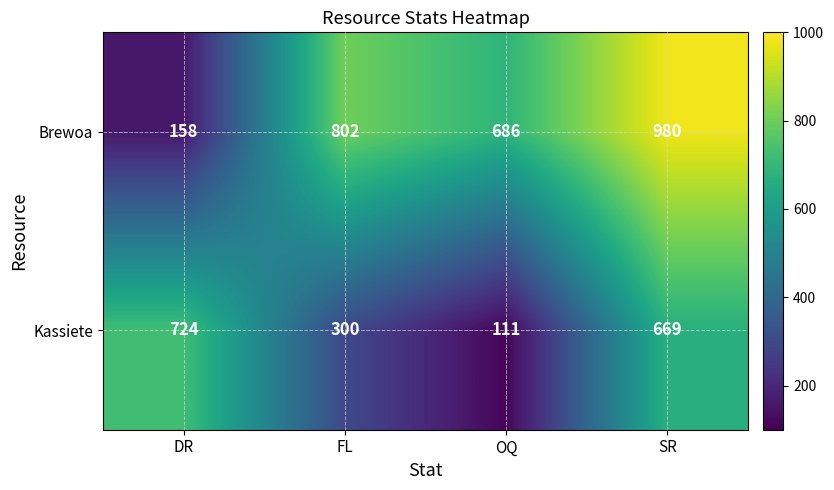

Which series has the largest total across all categories?

Brewoa